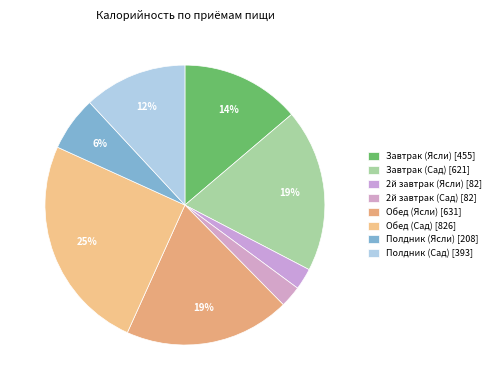

What is the smallest slice in the pie chart?

2й завтрак (Ясли)